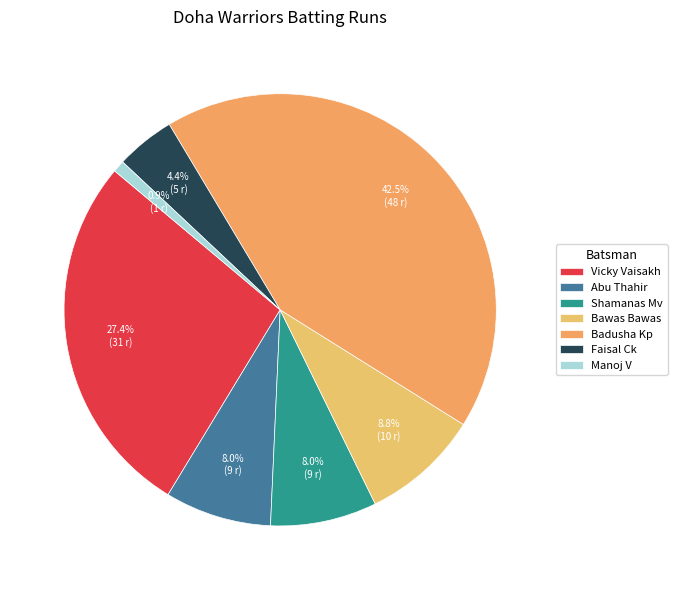

Which slice is the smallest?

Manoj V